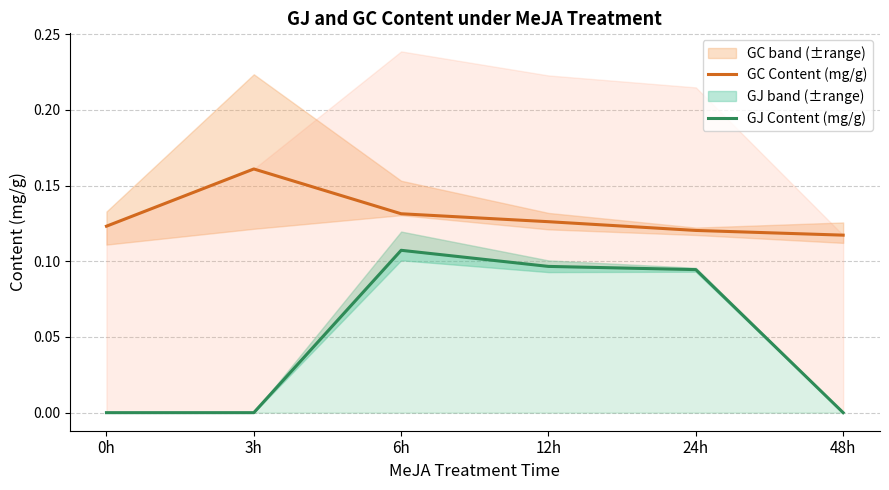

Between 6h and 48h, which series saw the biggest shift?

GJ Content (mg/g)